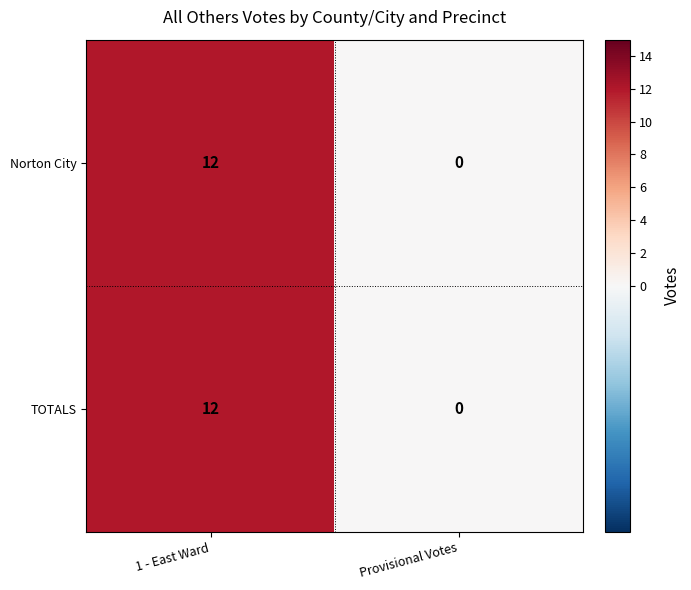

True or false: TOTALS has a value of 18 at 1 - East Ward.

False